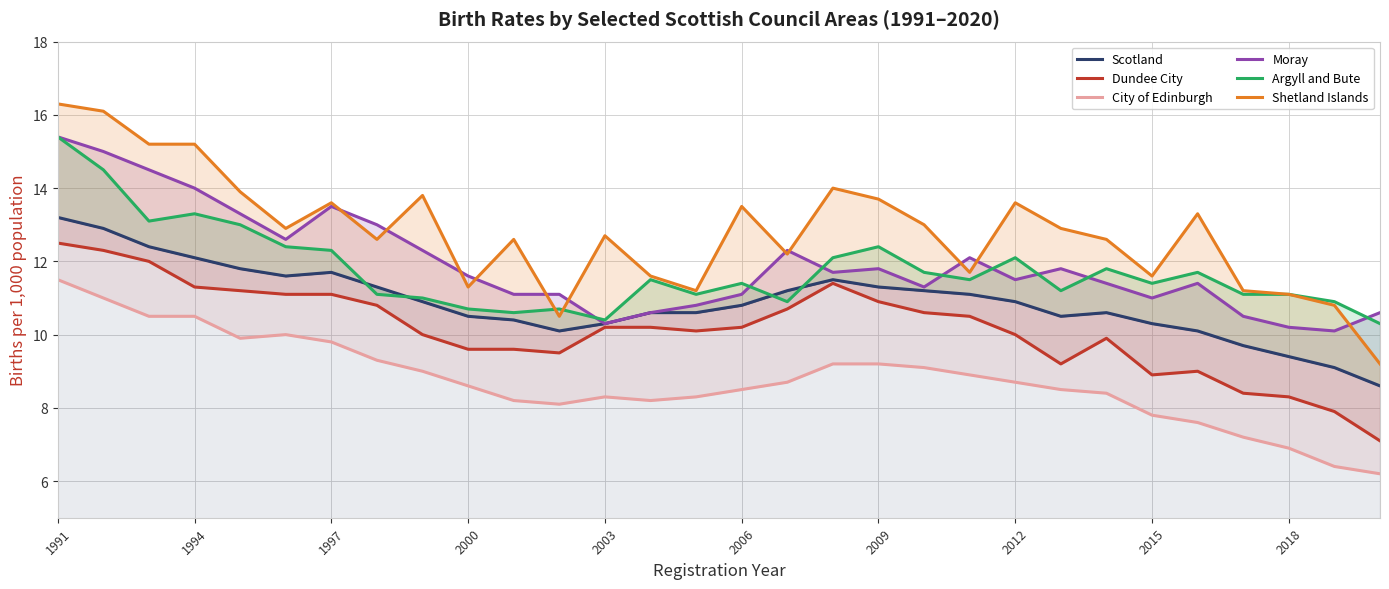

Which series has the largest range (max minus min)?

Shetland Islands